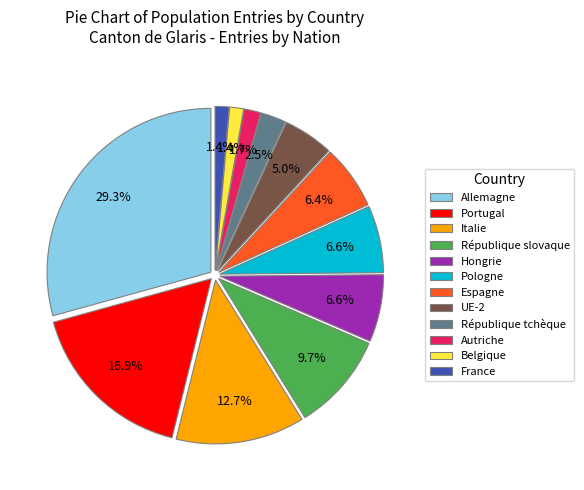

Approximately how many times larger is the value at Belgique compared to Autriche?

0.8